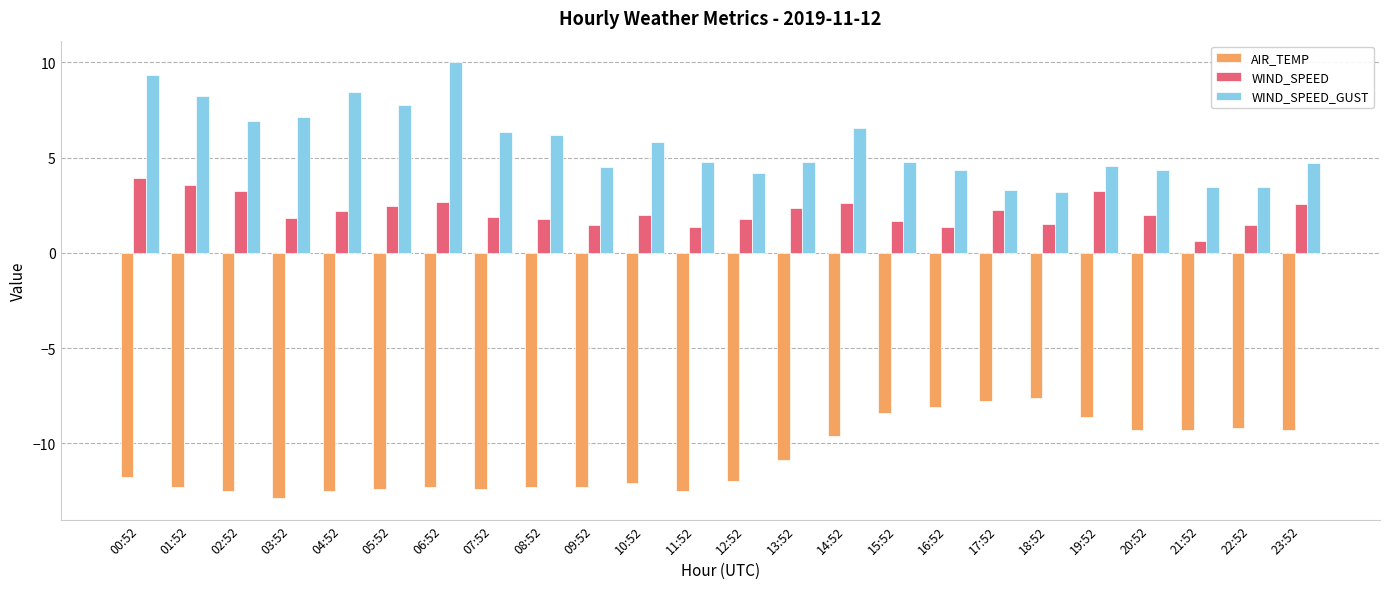

What are all the series names shown in the legend?

AIR_TEMP, WIND_SPEED, WIND_SPEED_GUST